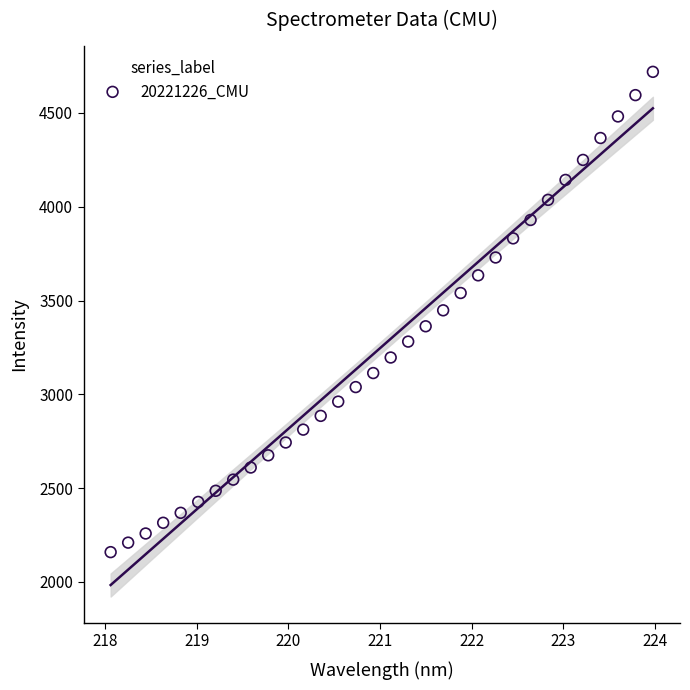

What is the range of X values (max minus min)?

5.9